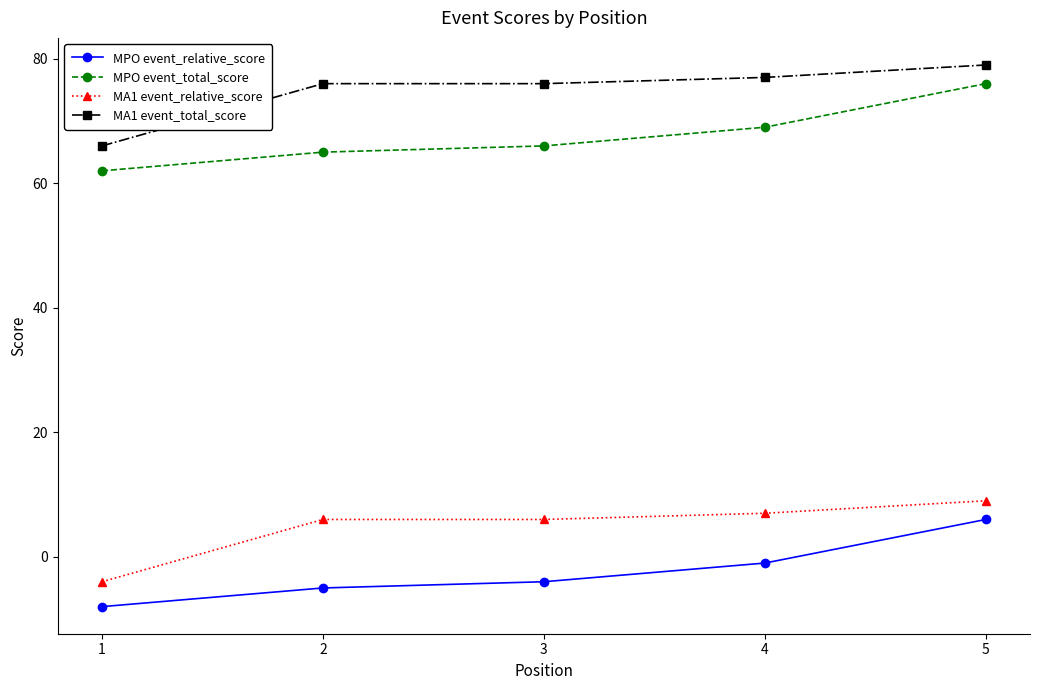

Is this an area chart (filled region under the line)?

No